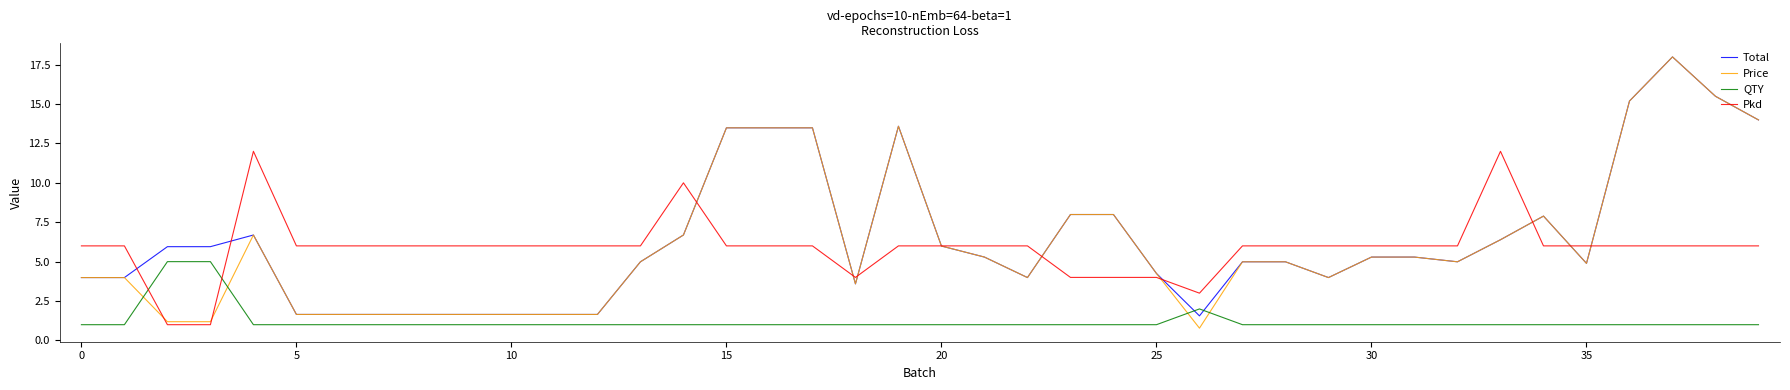

What is the smallest value displayed?

0.8